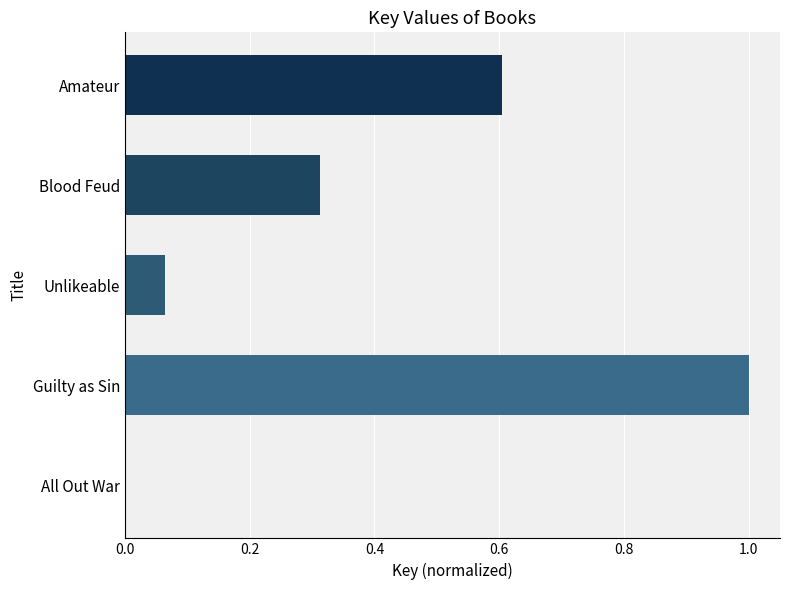

What is the approximate value at Amateur?

0.6